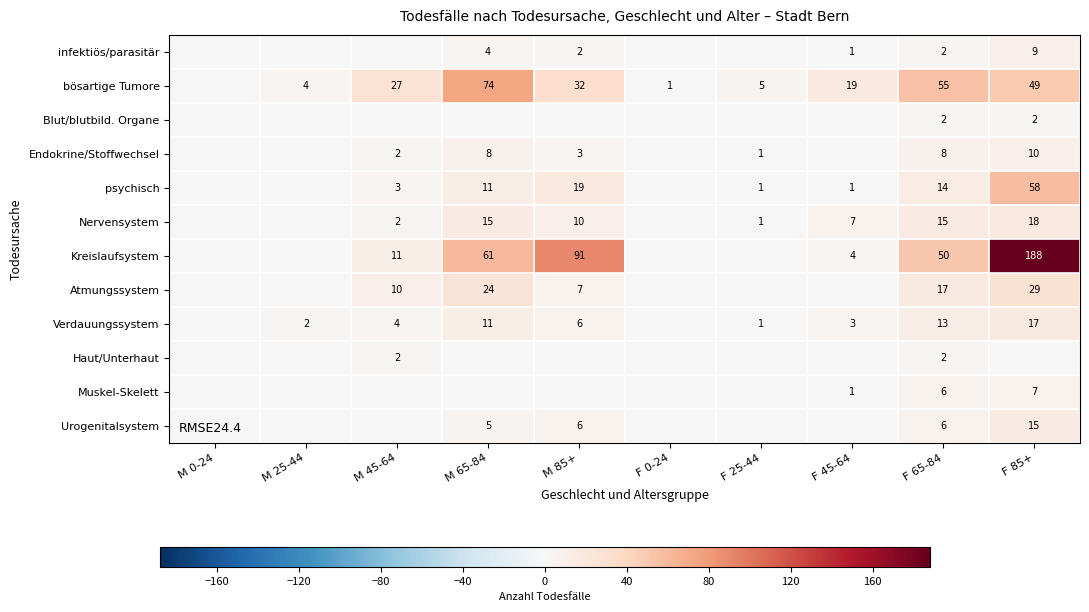

Is the value of Haut/Unterhaut at F 65-84 greater than the value of Kreislaufsystem at M 85+?

No